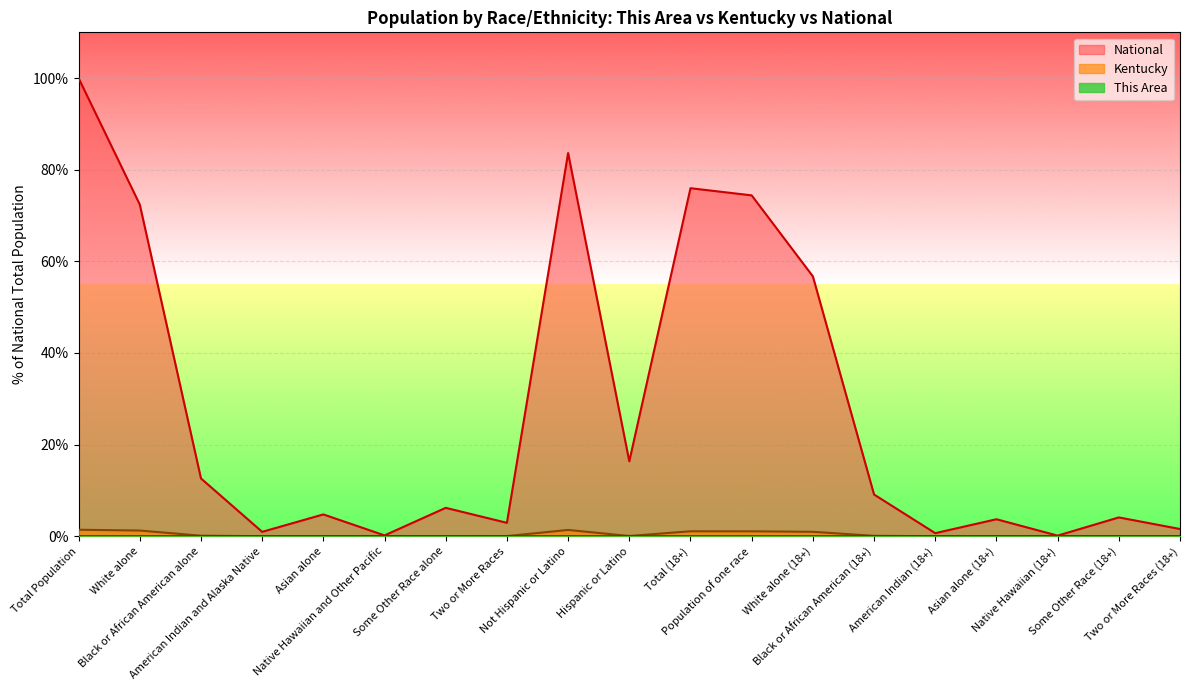

Rank the series by their maximum value, from highest to lowest.

National, Kentucky, This Area